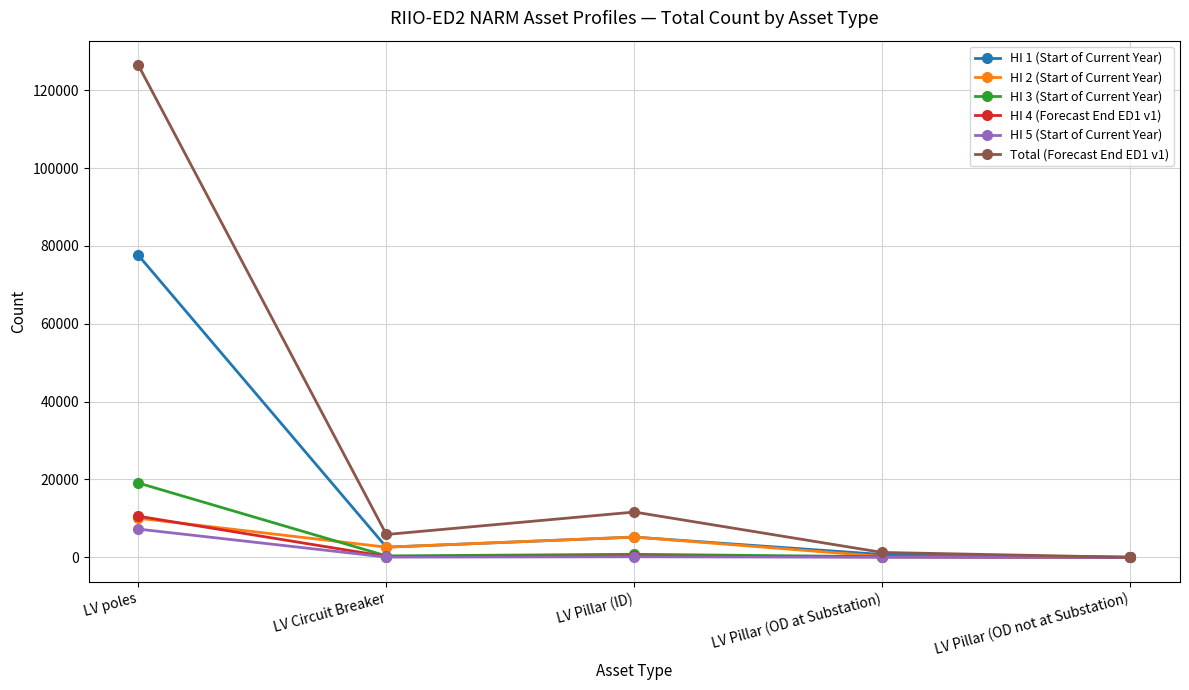

The Total (Forecast End ED1 v1) series shows 5865 at LV Circuit Breaker. True or false?

True